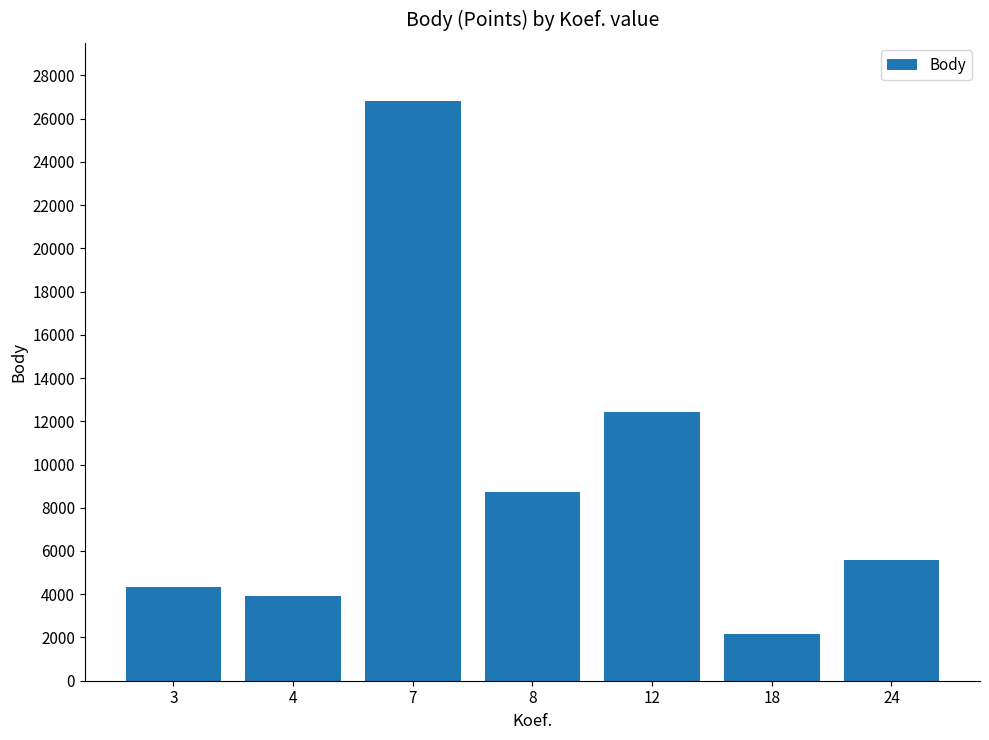

Reading left to right, transcribe all the data shown in this chart.

3=4314	4=3904	7=26821	8=8709	12=12418	18=2173	24=5581